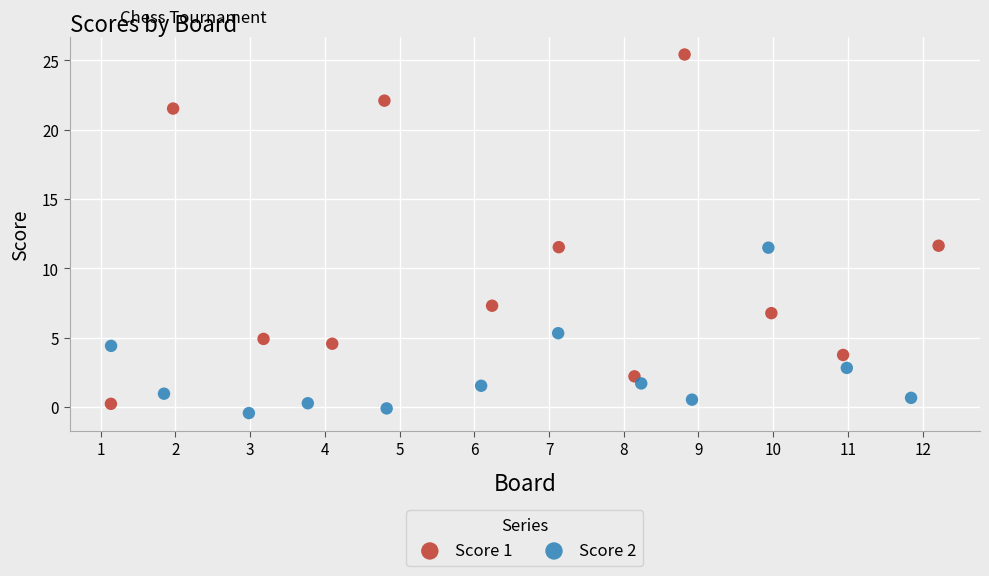

Which series contains the highest Y value?

Score 1